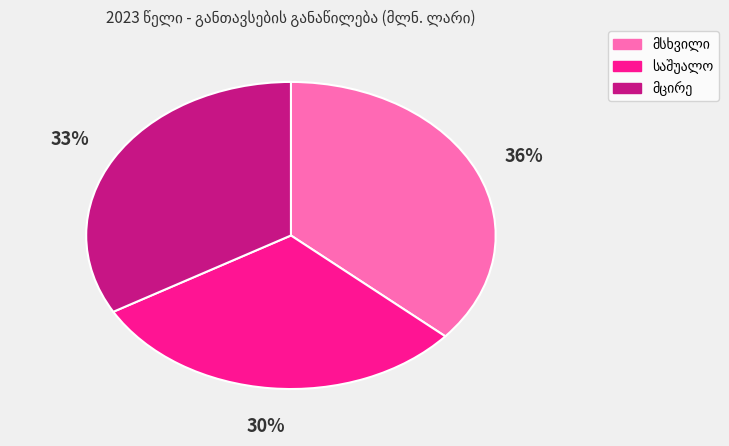

Is there any slice that represents more than half of the pie?

No